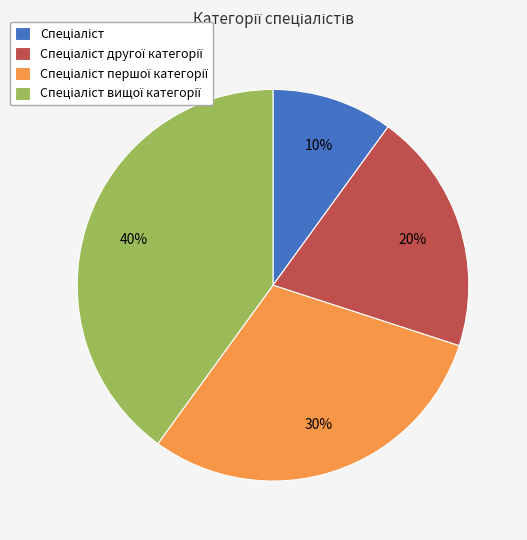

Is there any slice that represents more than half of the pie?

No